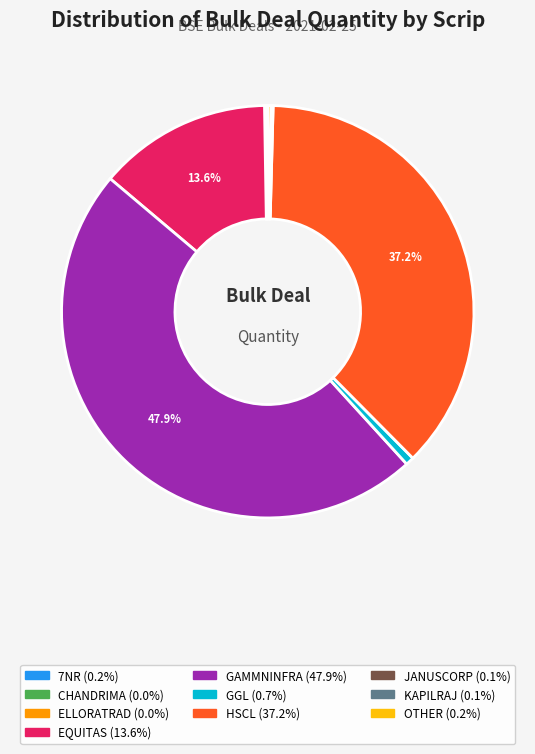

Does any single category account for the majority?

No